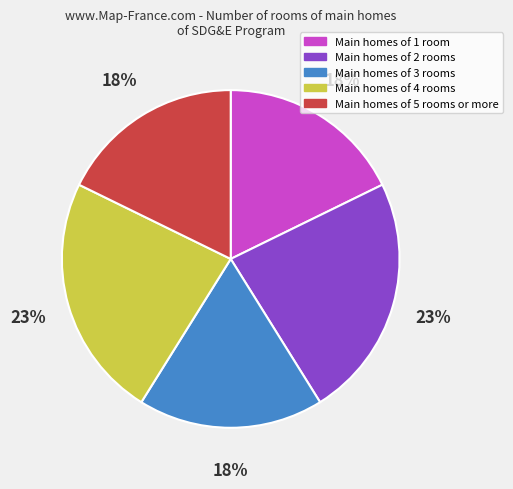

Is it true that Main homes of 4 rooms is 13% of the pie?

False